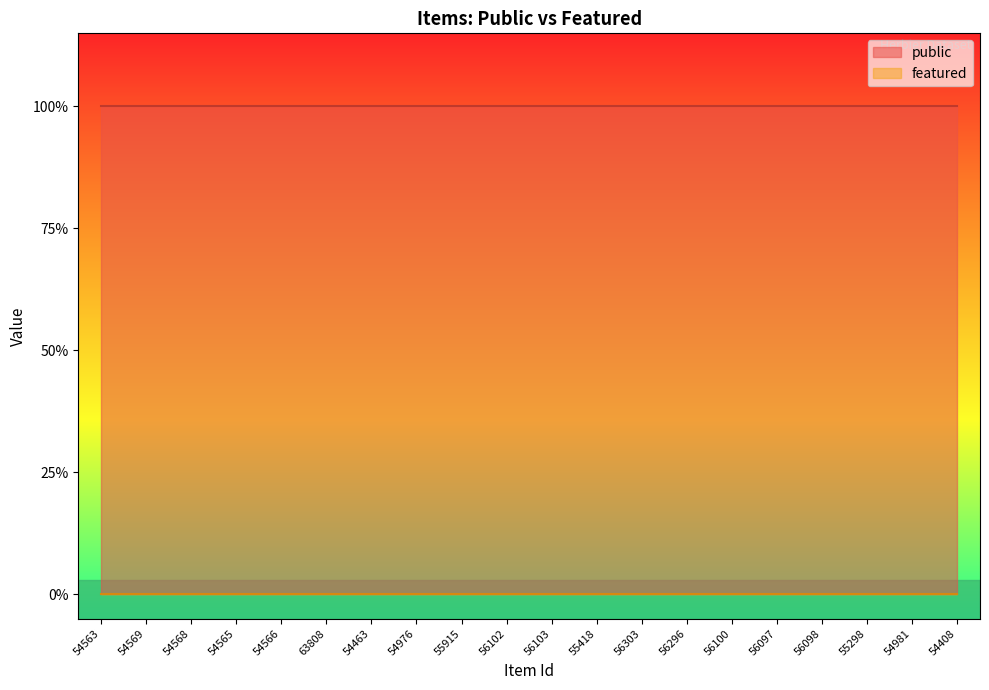

Which label corresponds to the smallest value in the chart?

54563